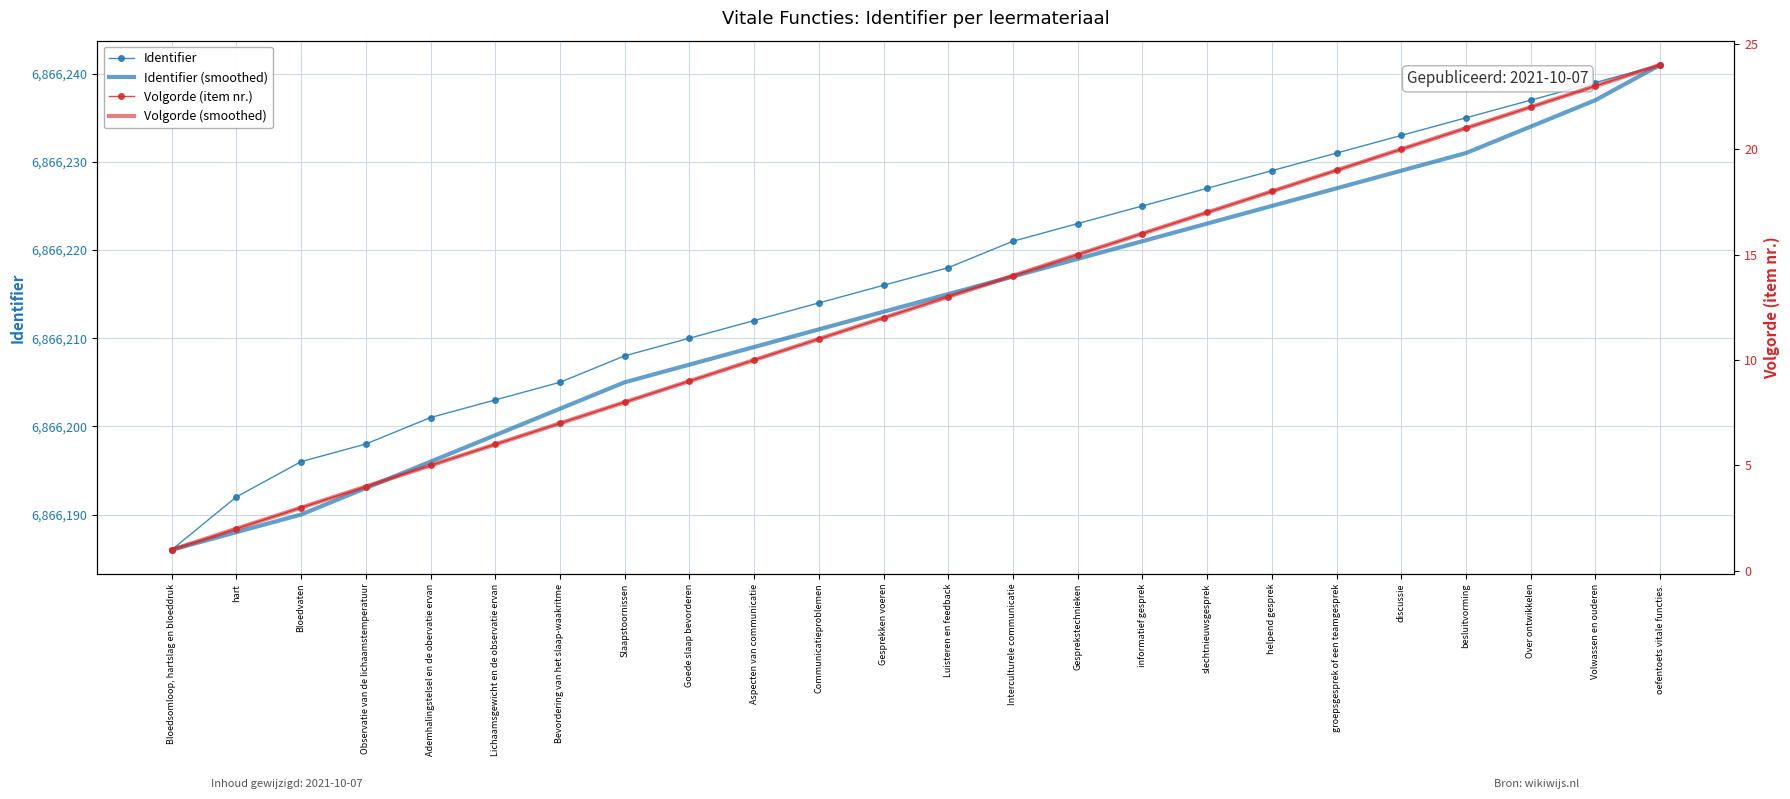

List the series in order of their peak value, lowest first.

Volgorde (item nr.), Volgorde (smoothed), Identifier, Identifier (smoothed)